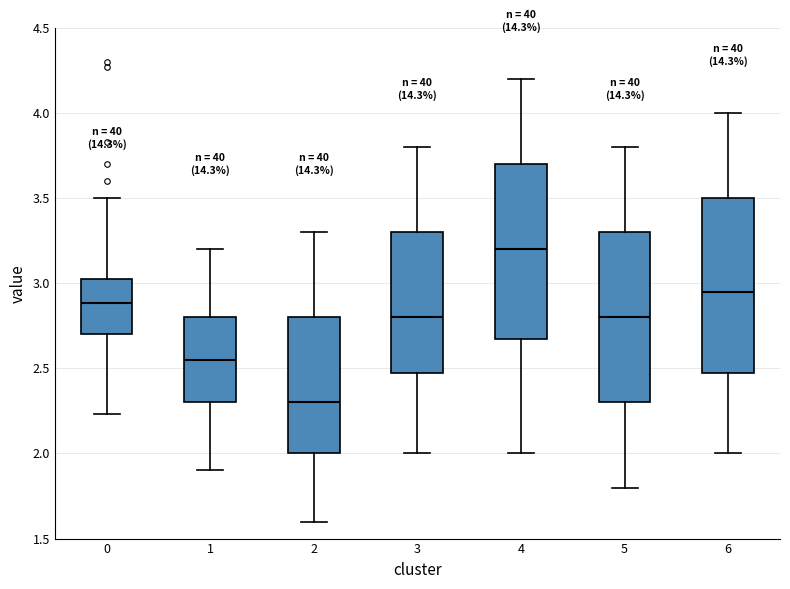

Reading left to right, read every box against the y-axis: the position of its median line, the range the box covers, and the ends of its whiskers. The values are not printed on the chart, so give them approximately, as read against the axis.

0: median 2.90, box 2.70 to 3.05, whiskers 2.25 to 3.50
1: median 2.55, box 2.30 to 2.80, whiskers 1.90 to 3.20
2: median 2.30, box 2.00 to 2.80, whiskers 1.60 to 3.30
3: median 2.80, box 2.50 to 3.30, whiskers 2.00 to 3.80
4: median 3.20, box 2.70 to 3.70, whiskers 2.00 to 4.20
5: median 2.80, box 2.30 to 3.30, whiskers 1.80 to 3.80
6: median 2.95, box 2.50 to 3.50, whiskers 2.00 to 4.00